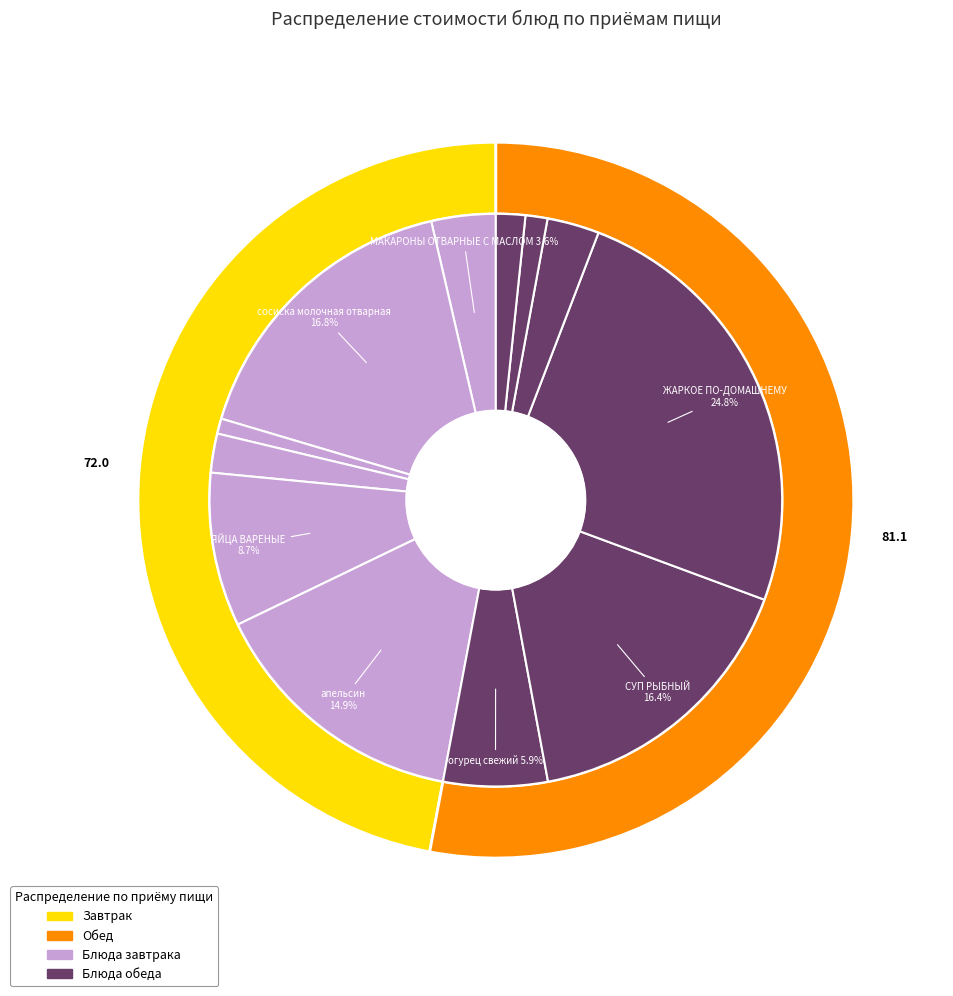

To the nearest percent, what is the combined percentage of сосиска молочная отварная and КОМПОТ ИЗ СМЕСИ СУХОФРУКТОВ?

20%